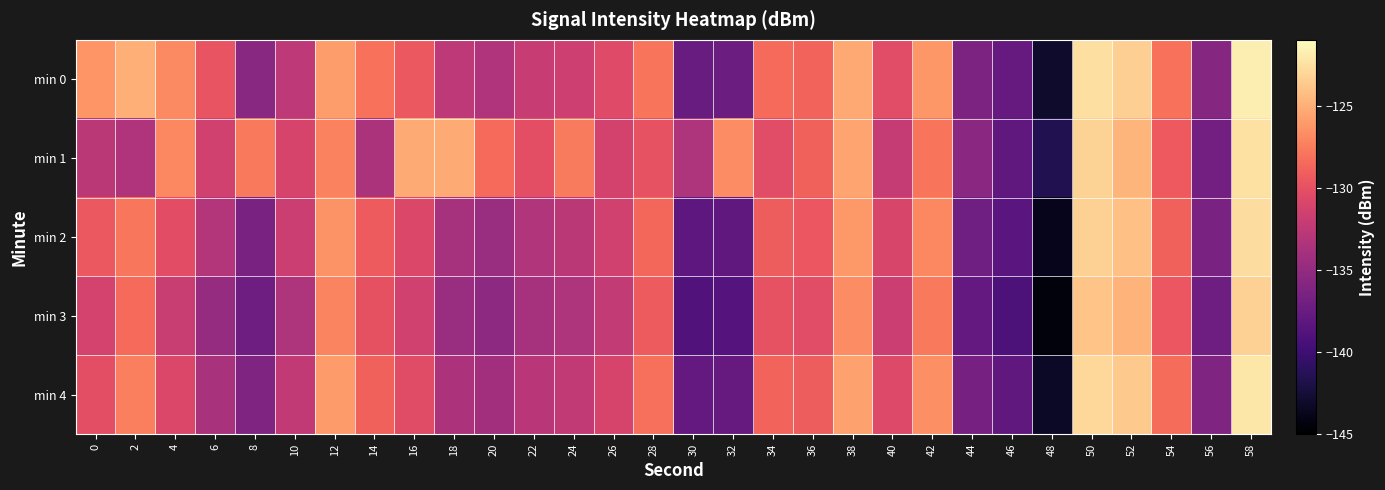

Reading left to right, extract all data points from this chart.

min 0: 0=-126.3	2=-125.0	4=-126.8	6=-129.7	8=-135.5	10=-132.5	12=-125.9	14=-128.1	16=-129.5	18=-132.6	20=-133.3	22=-132.0	24=-131.6	26=-130.5	28=-127.9	30=-137.5	32=-137.3	34=-128.5	36=-128.8	38=-125.4	40=-130.3	42=-126.2	44=-136.3	46=-137.7	48=-143.0	50=-122.6	52=-123.4	54=-128.1	56=-135.7	58=-121.8
min 1: 0=-132.7	2=-133.3	4=-127.0	6=-131.4	8=-127.7	10=-131.0	12=-127.2	14=-133.6	16=-125.3	18=-125.3	20=-128.4	22=-130.1	24=-127.7	26=-131.2	28=-129.9	30=-133.5	32=-126.8	34=-130.3	36=-128.9	38=-125.6	40=-132.1	42=-127.9	44=-135.5	46=-138.0	48=-141.6	50=-123.2	52=-124.7	54=-129.3	56=-136.9	58=-122.5
min 2: 0=-129.5	2=-127.8	4=-130.2	6=-133.1	8=-136.5	10=-131.7	12=-126.4	14=-129.3	16=-130.8	18=-133.9	20=-134.6	22=-133.2	24=-132.7	26=-131.5	28=-128.6	30=-138.2	32=-138.0	34=-129.2	36=-129.6	38=-126.1	40=-131.0	42=-127.0	44=-137.1	46=-138.4	48=-143.7	50=-123.3	52=-124.1	54=-128.9	56=-136.5	58=-122.6
min 3: 0=-131.2	2=-128.5	4=-131.9	6=-134.8	8=-137.2	10=-133.4	12=-127.1	14=-130.0	16=-131.5	18=-134.6	20=-135.3	22=-133.9	24=-133.4	26=-132.2	28=-129.3	30=-138.9	32=-138.7	34=-129.9	36=-130.3	38=-126.8	40=-131.7	42=-127.7	44=-137.8	46=-139.1	48=-144.4	50=-124.0	52=-124.8	54=-129.6	56=-137.2	58=-123.3
min 4: 0=-130.1	2=-127.4	4=-130.8	6=-133.7	8=-136.1	10=-132.3	12=-126.0	14=-128.9	16=-130.4	18=-133.5	20=-134.2	22=-132.8	24=-132.3	26=-131.1	28=-128.2	30=-137.8	32=-137.6	34=-128.8	36=-129.2	38=-125.7	40=-130.6	42=-126.6	44=-136.7	46=-138.0	48=-143.3	50=-122.9	52=-123.7	54=-128.4	56=-136.1	58=-122.2